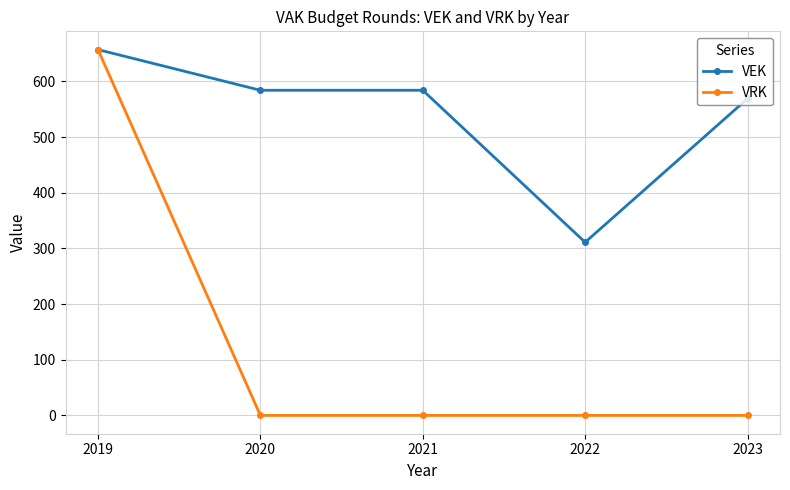

What is the spread (max minus min) of values at 2020?

584